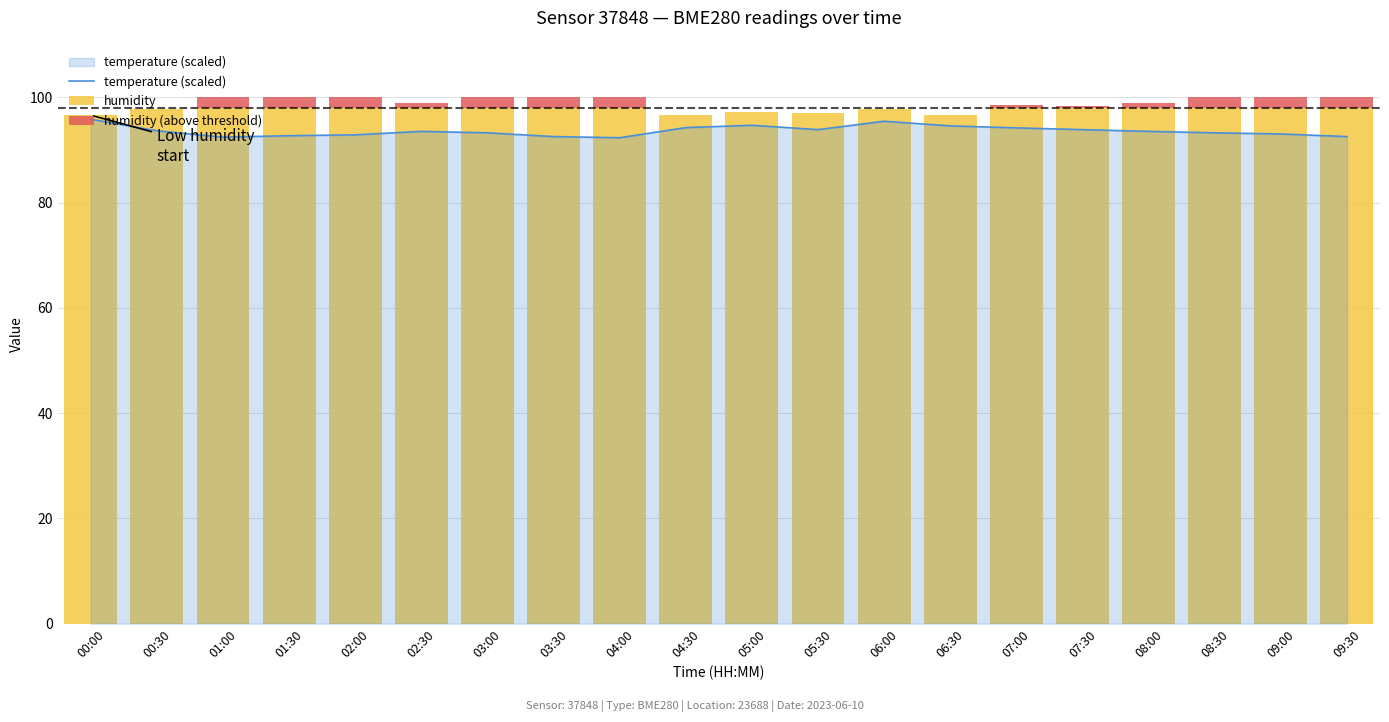

Does the chart contain any negative values?

No